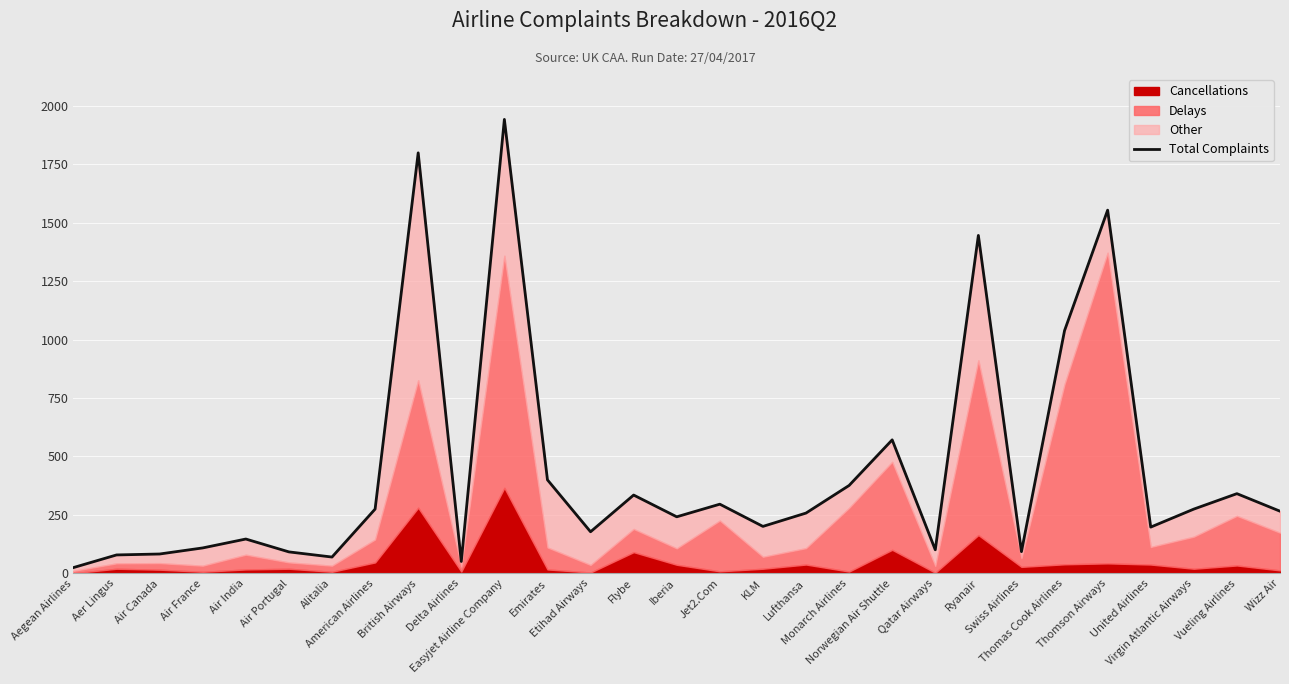

What is the difference between the maximum and minimum values?

1916